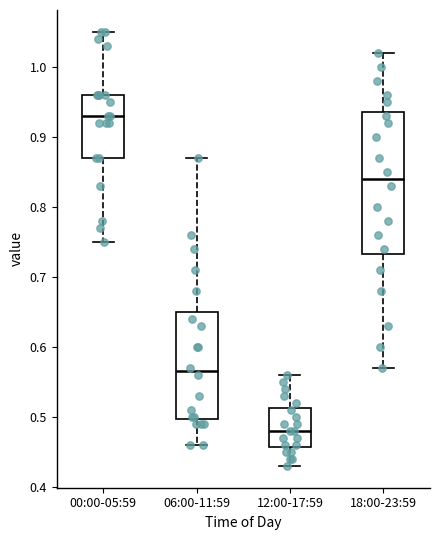

Reading left to right, read every box against the y-axis: the position of its median line, the range the box covers, and the ends of its whiskers. The values are not printed on the chart, so give them approximately, as read against the axis.

00:00-05:59: median 0.93, box 0.87 to 0.96, whiskers 0.75 to 1.05
06:00-11:59: median 0.57, box 0.50 to 0.65, whiskers 0.46 to 0.87
12:00-17:59: median 0.48, box 0.46 to 0.51, whiskers 0.43 to 0.56
18:00-23:59: median 0.84, box 0.73 to 0.94, whiskers 0.57 to 1.02